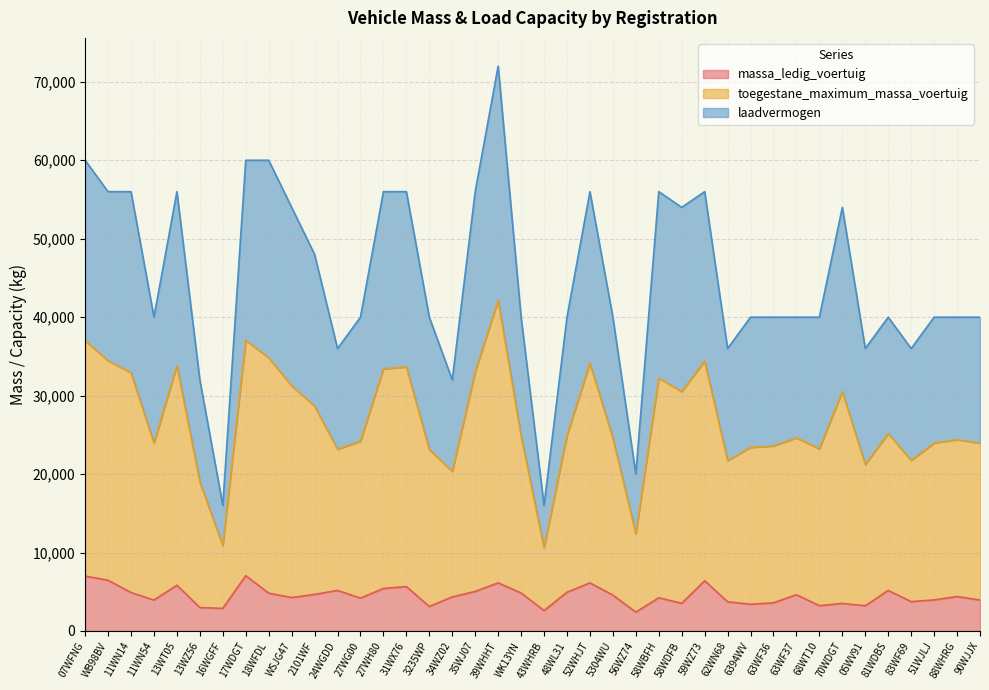

At how many categories does at least one series exceed 49987?

16